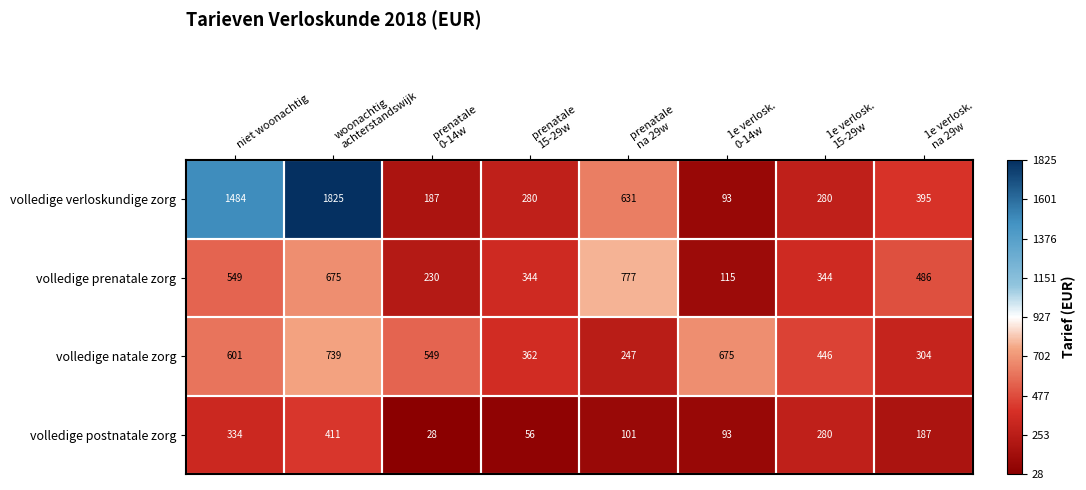

Which series has the largest total across all categories?

volledige verloskundige zorg